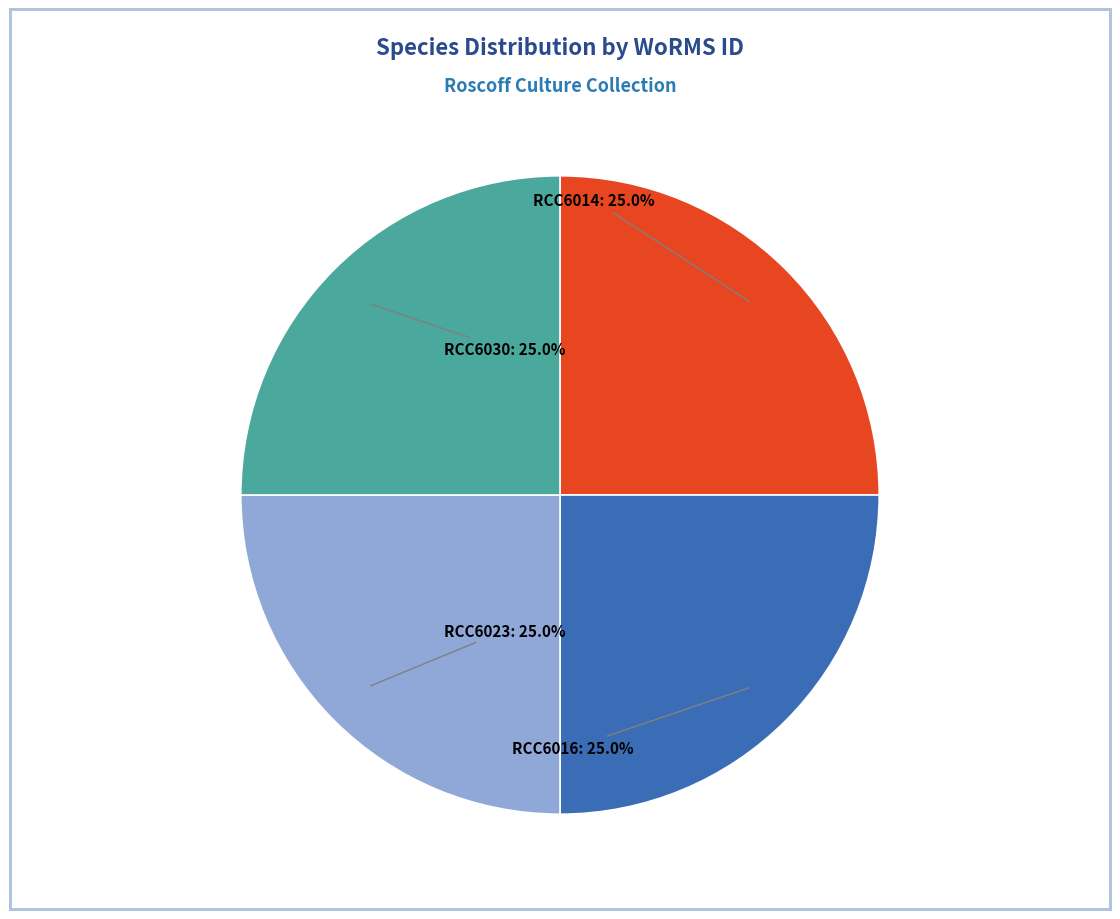

How many segments does this pie chart have?

4